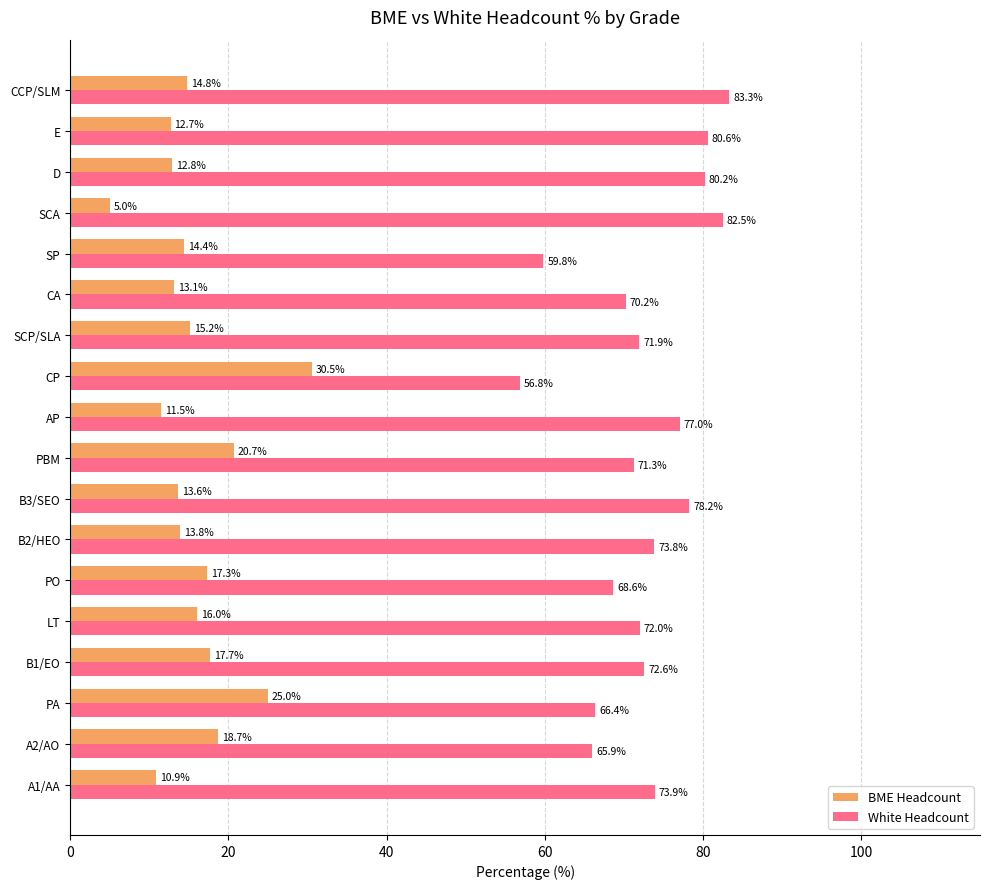

The value of BME Headcount at B2/HEO is 6.2. True or false?

False